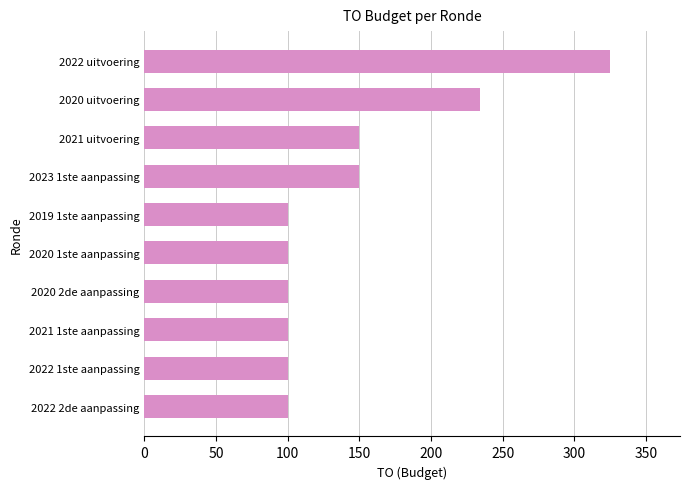

What is the difference between the second highest and second lowest values?

134